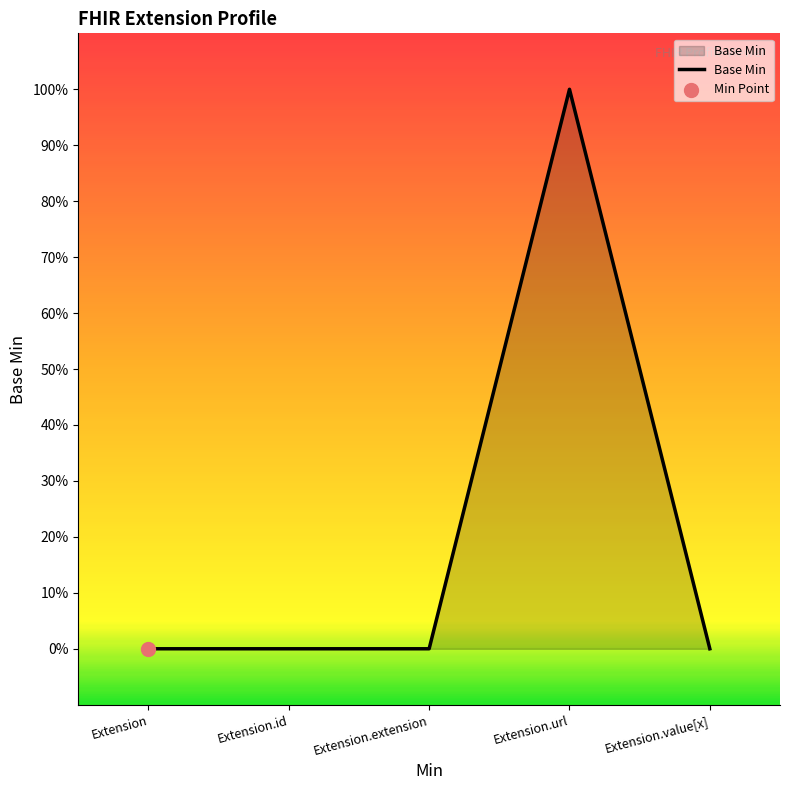

Which has a higher value, Extension.url or Extension.id?

Extension.url